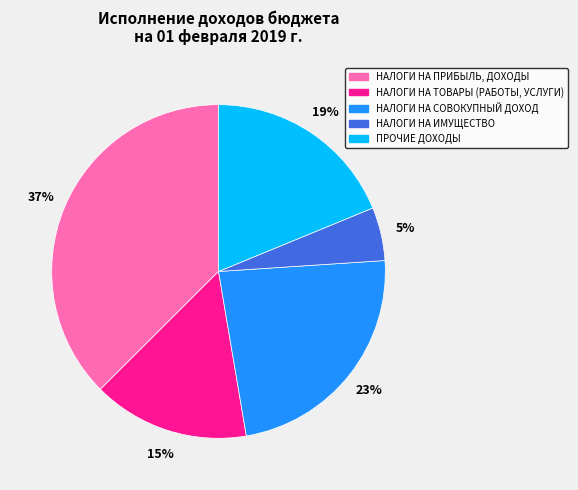

Do НАЛОГИ НА ПРИБЫЛЬ, ДОХОДЫ and НАЛОГИ НА ТОВАРЫ (РАБОТЫ, УСЛУГИ) together represent more than half of the pie?

Yes